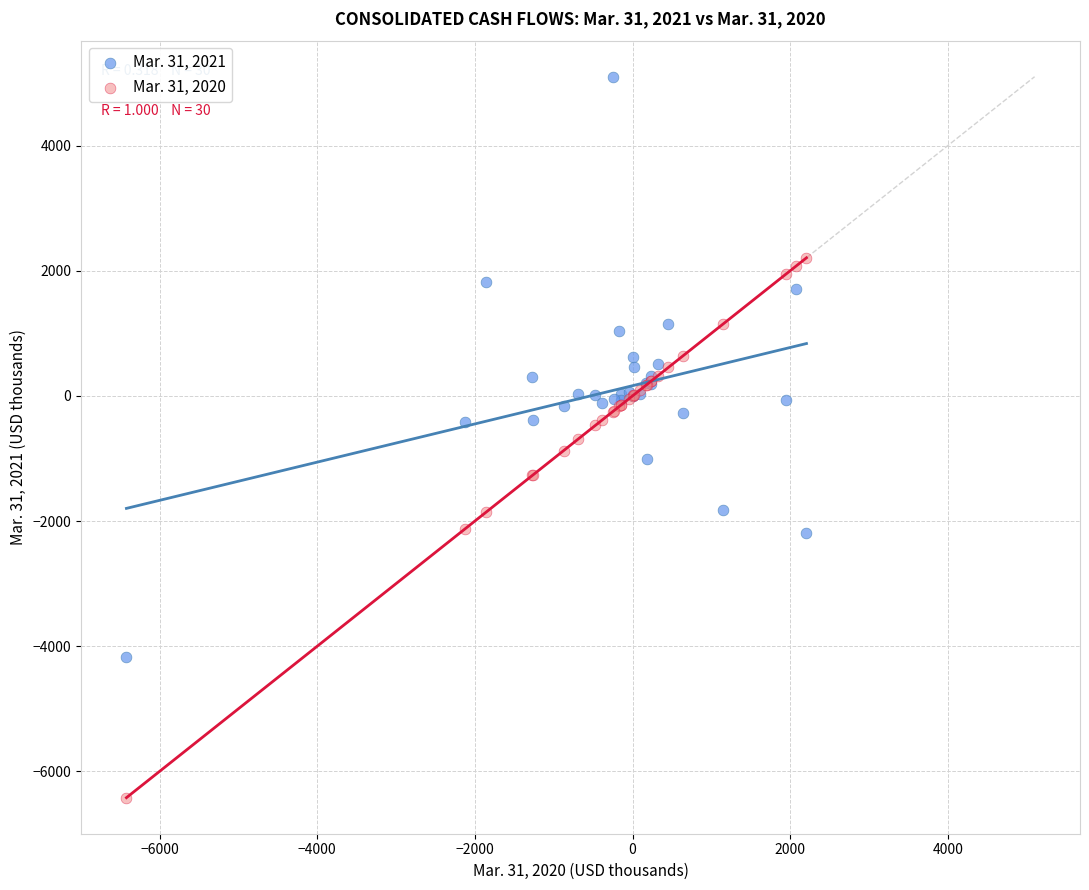

Which series reaches the minimum Y coordinate?

Mar. 31, 2020